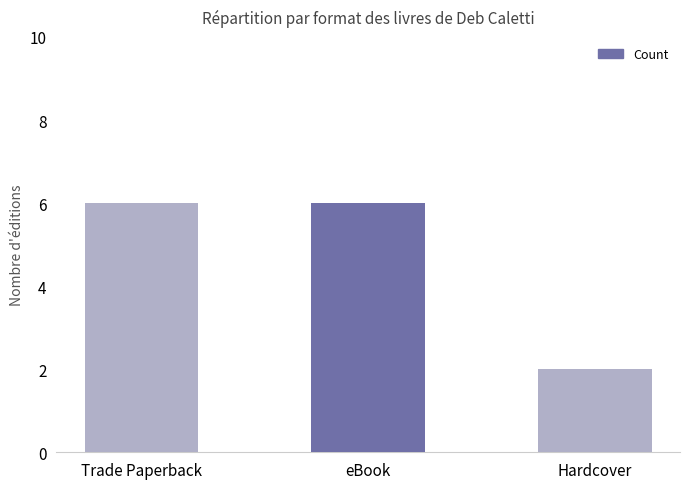

How many bars are there in total?

3